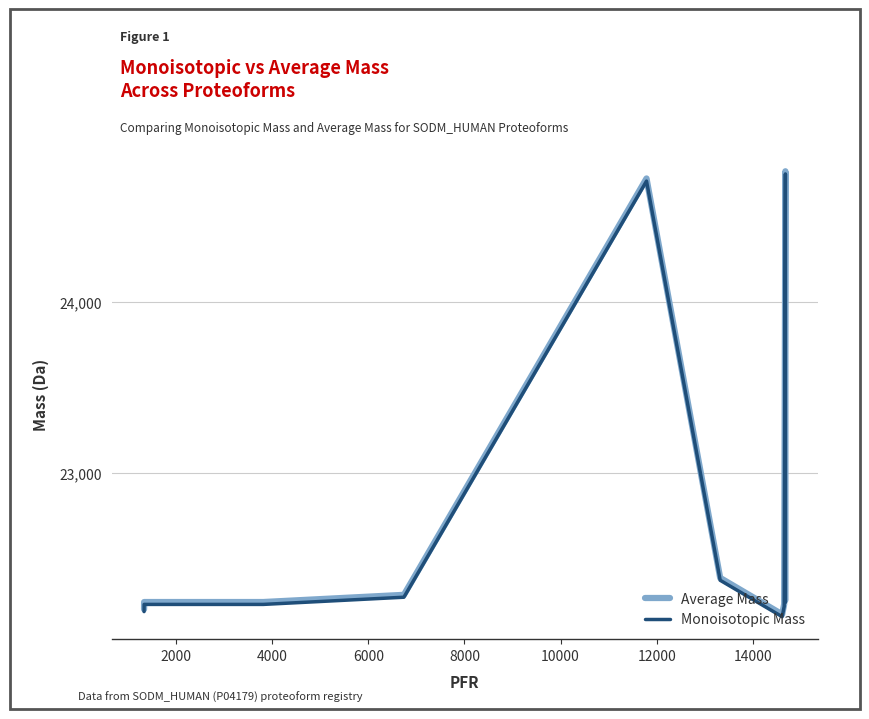

What is the maximum value for Monoisotopic Mass?

24748.6